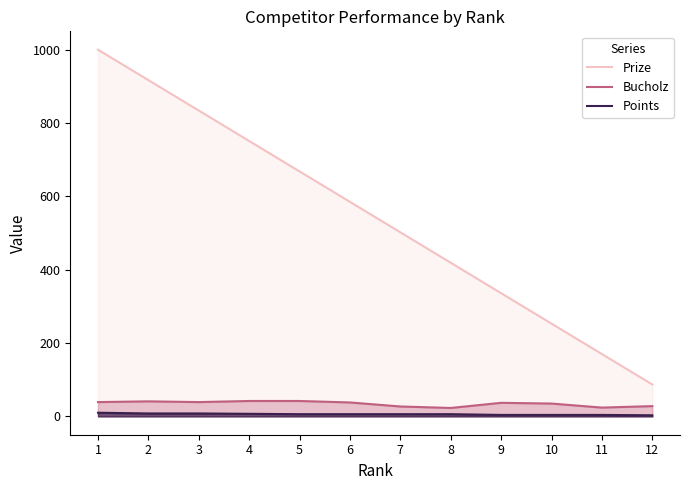

What is the difference between the maximum and second lowest values in the Bucholz series?

18